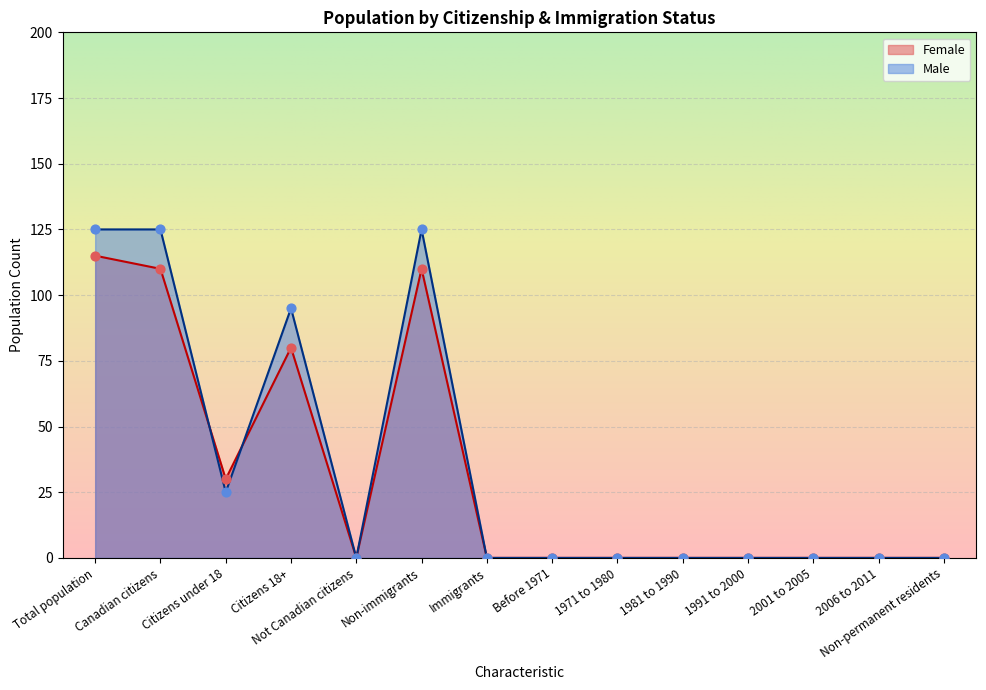

At how many categories does at least one series exceed 46?

4